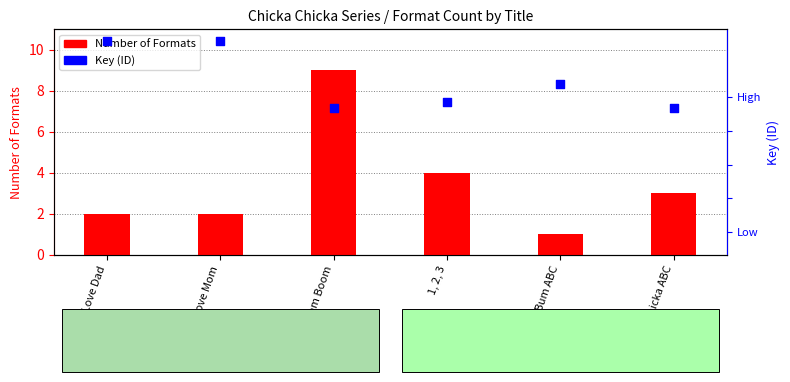

Which series reaches the minimum Y coordinate?

Number of Formats